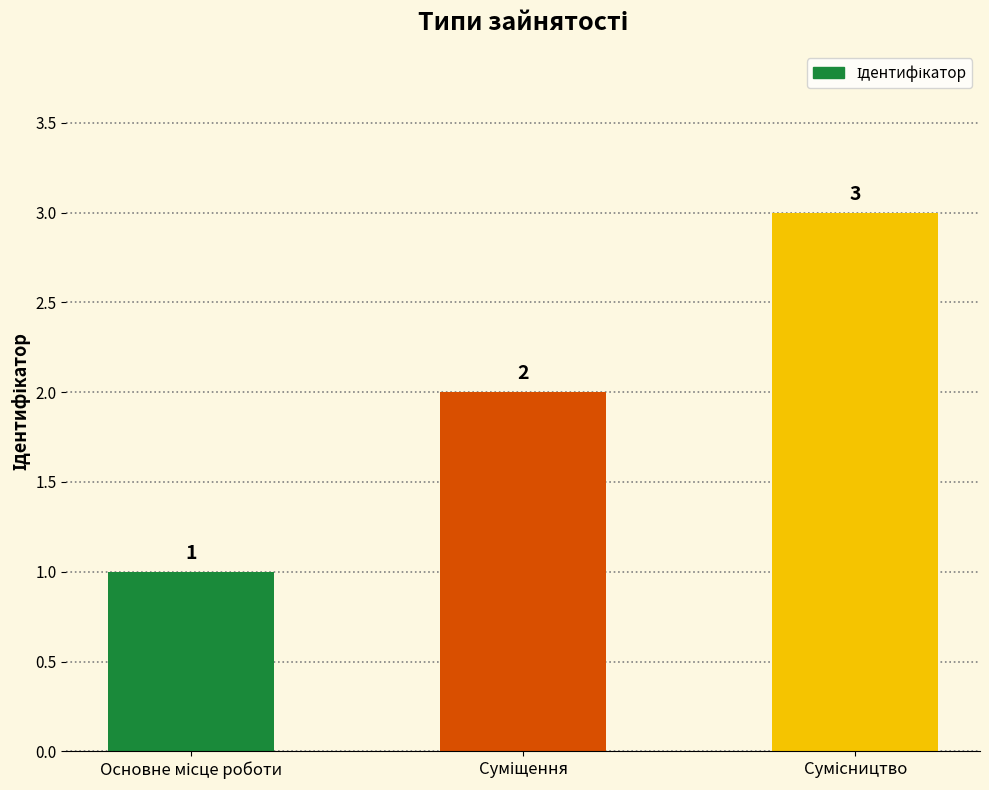

How many values are between 1 and 3?

3